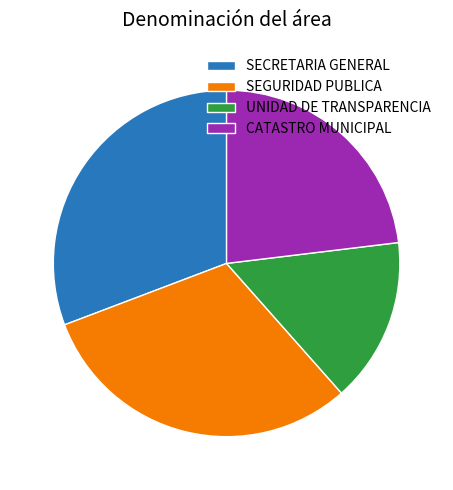

How many slices are in this pie chart?

4